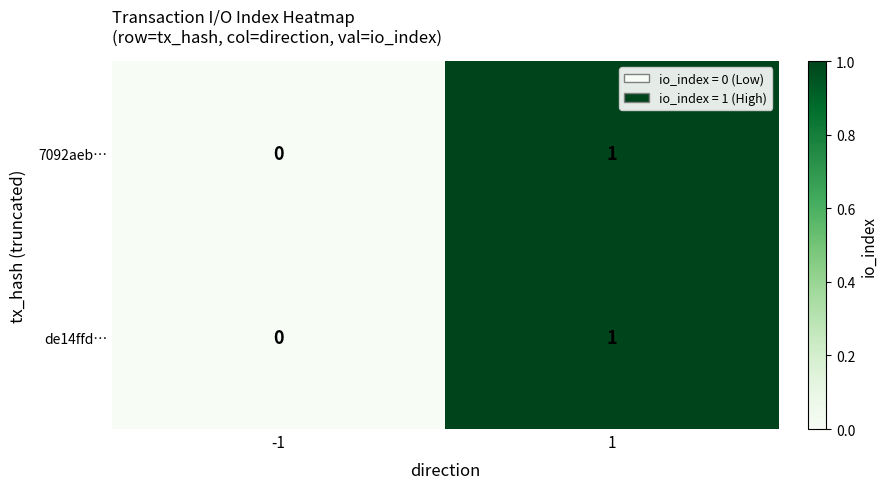

Rank the categories by 7092aeb… value from highest to lowest.

1, -1